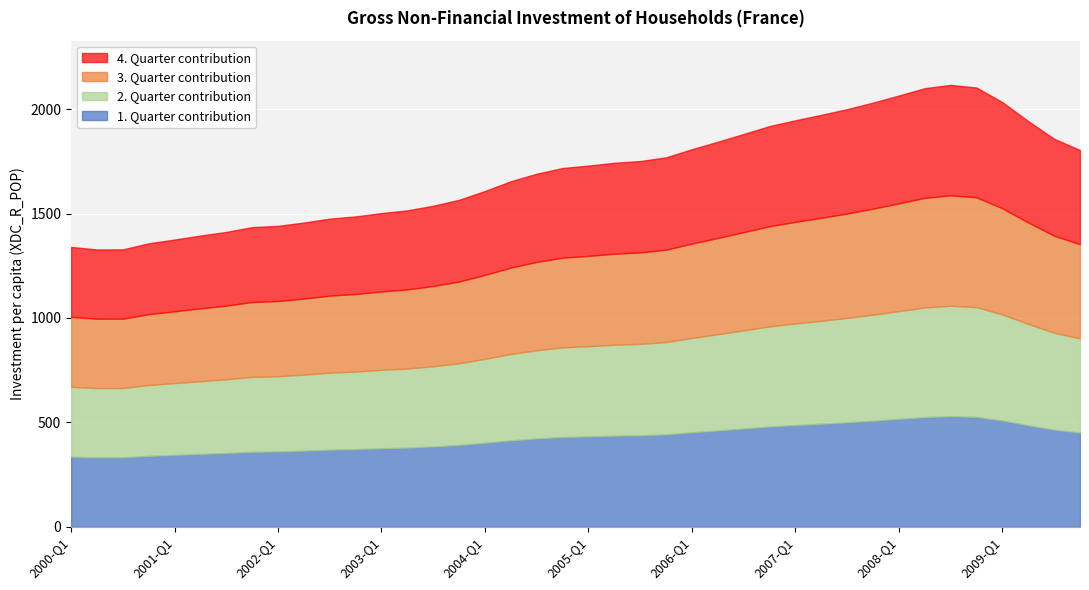

At which label is the value closest to 1722?

2004-Q4